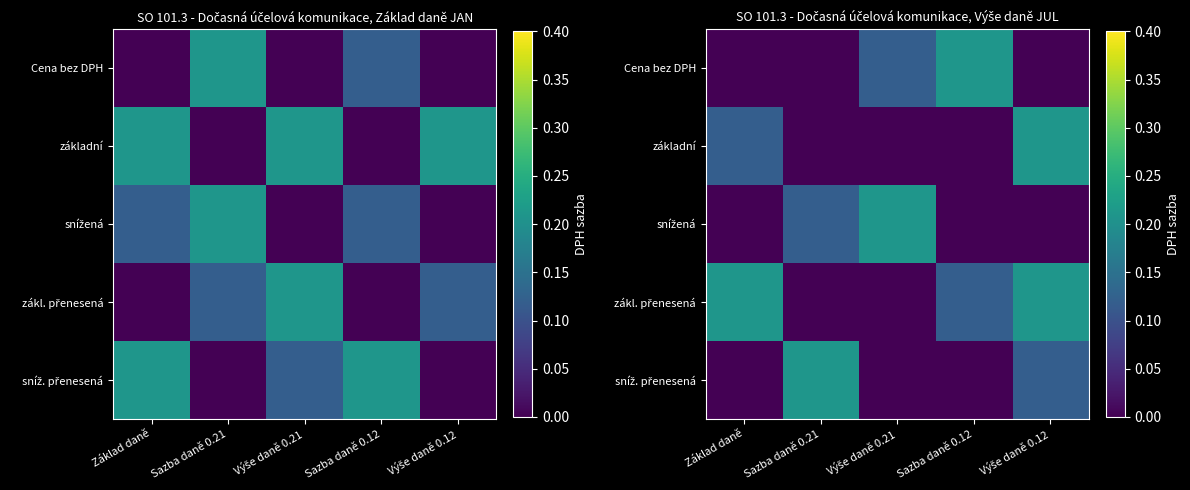

At which category is the sum across all series the highest?

Výše daně 0.12